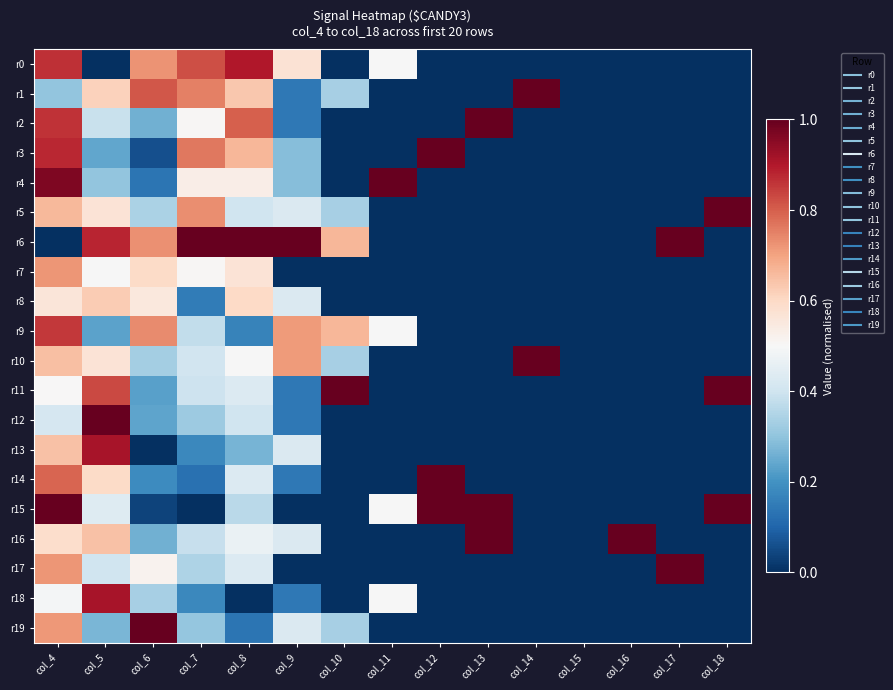

Which category has the highest value across all series?

col_4